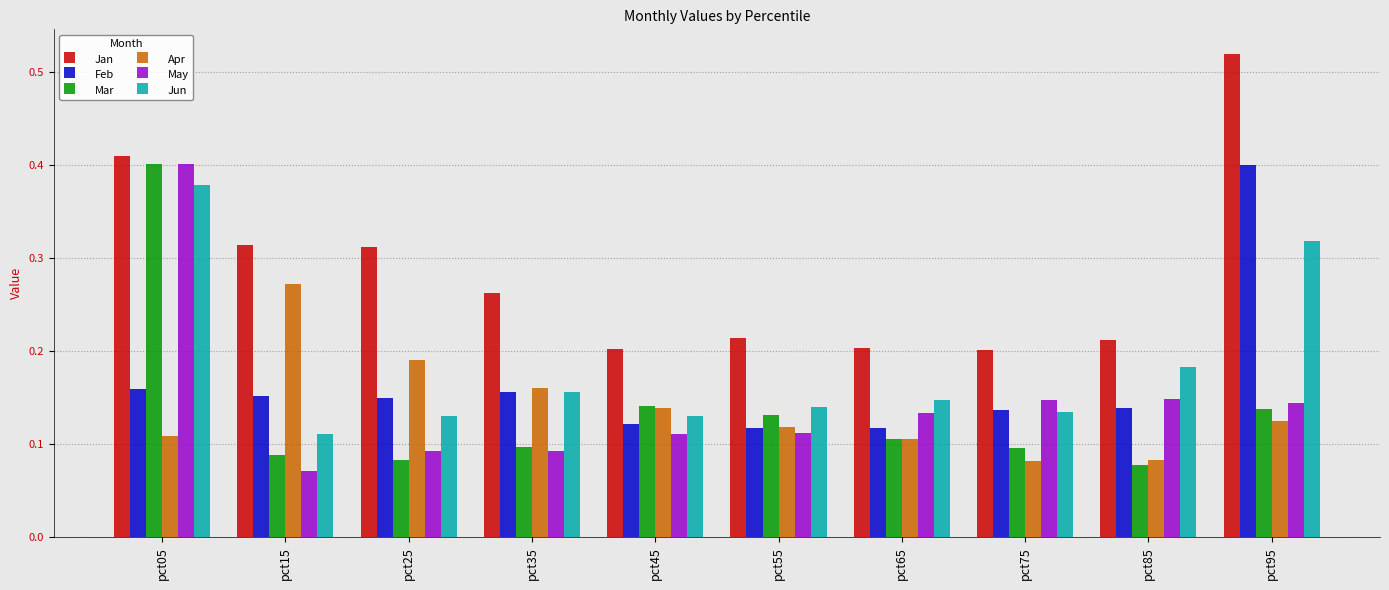

At which category does the chart reach its peak across all series?

pct95